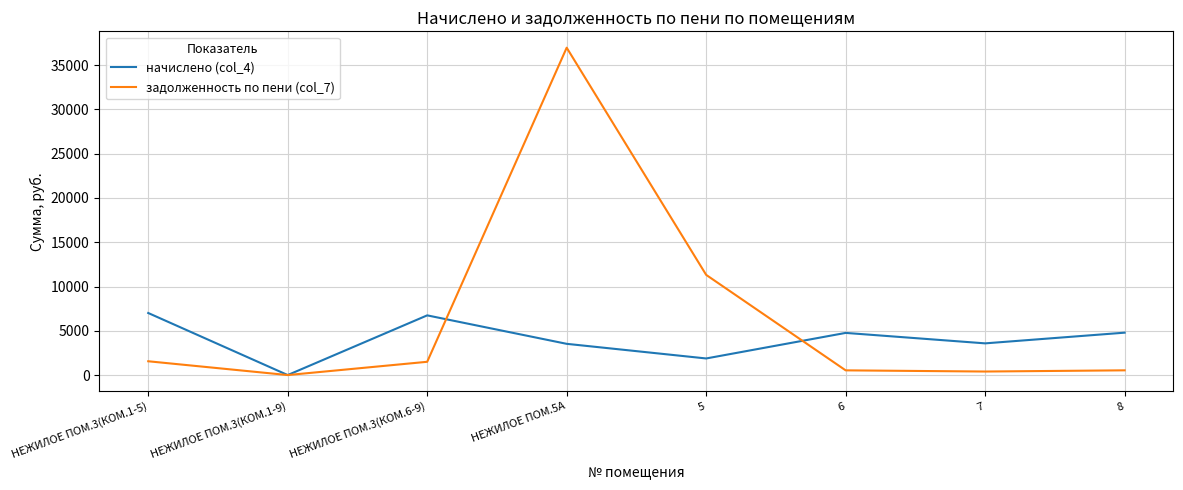

Rank the series at 5 from highest to lowest value.

задолженность по пени (col_7), начислено (col_4)